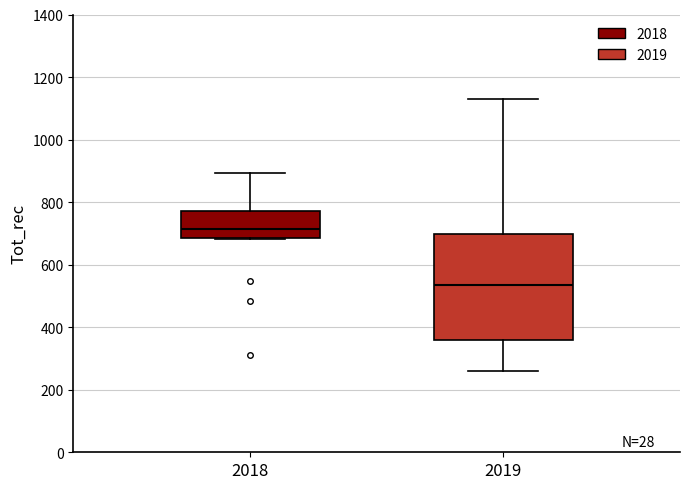

Reading left to right, transcribe this box plot: for each box, give where its median line is, the range the box spans, and where its two whiskers end, as read against the y-axis. The values are not printed on the chart, so give them approximately, as read against the axis.

2018: median 720, box 680 to 780, whiskers 680 to 900
2019: median 540, box 360 to 700, whiskers 260 to 1140